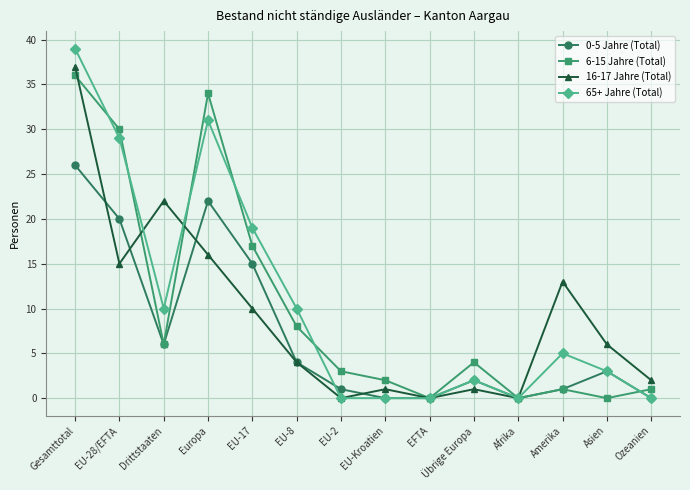

Which series changed the most between EU-8 and Afrika?

65+ Jahre (Total)